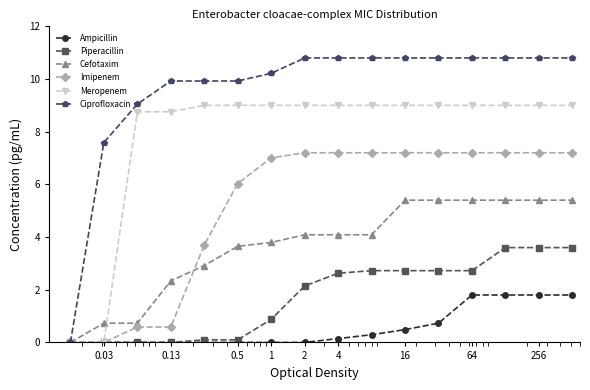

Which series has the largest total across all categories?

Ciprofloxacin